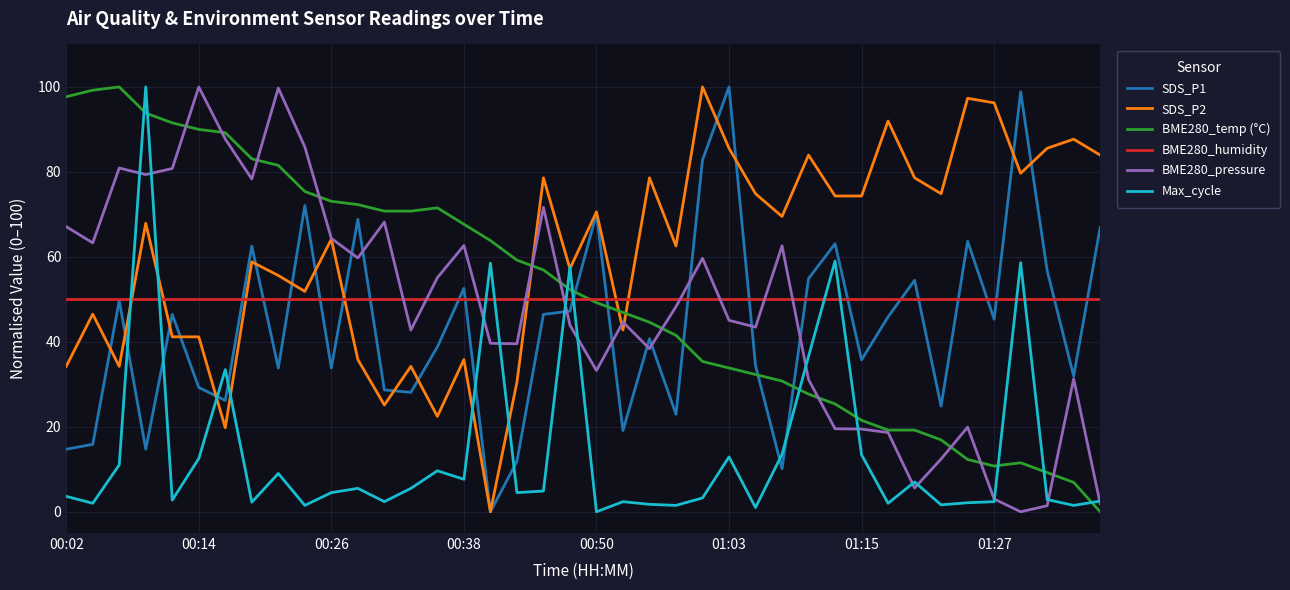

Which series has the largest total across all categories?

SDS_P2